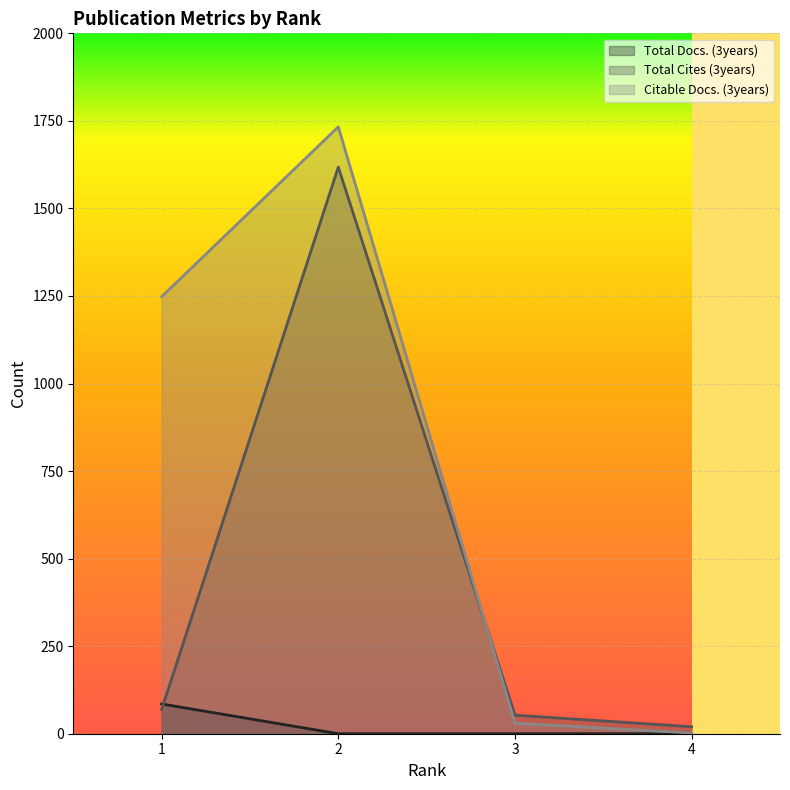

Where is Total Docs. (3years) nearest to the value 42?

2